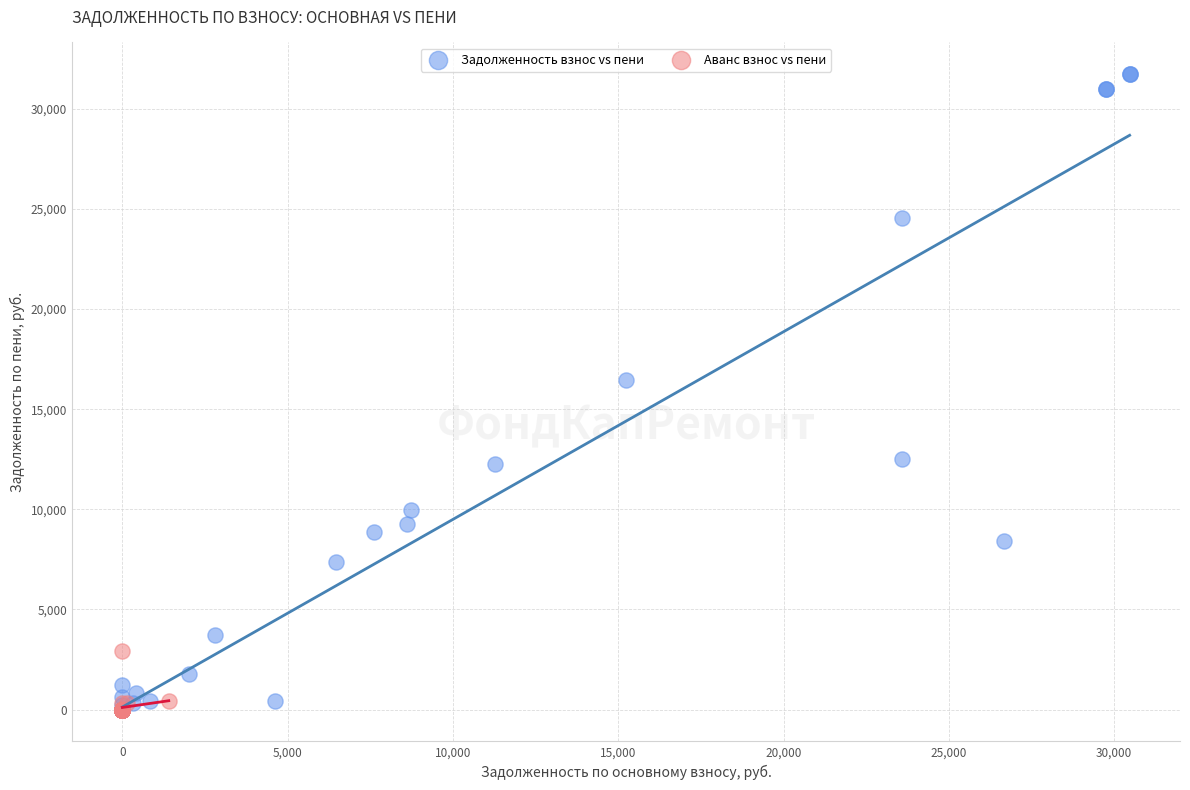

Which series contains the highest Y value?

Задолженность взнос vs пени